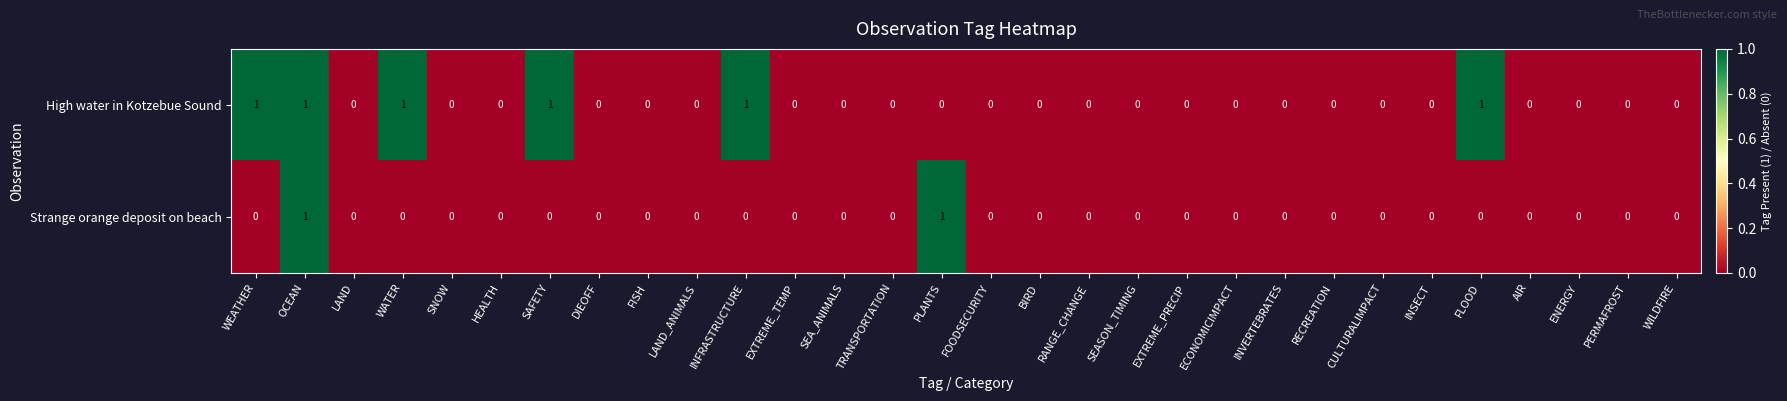

Rank the series by their average value, from highest to lowest.

High water in Kotzebue Sound, Strange orange deposit on beach